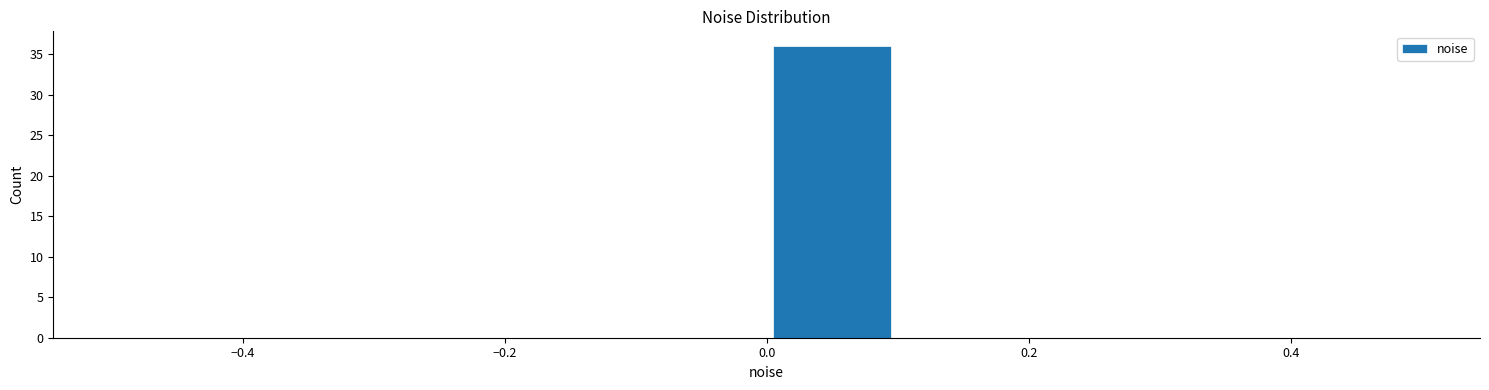

What is the height of the bar covering 0.0 to 0.1 on the x-axis? The values are not printed on the chart, so give them approximately, as read against the axis.

36